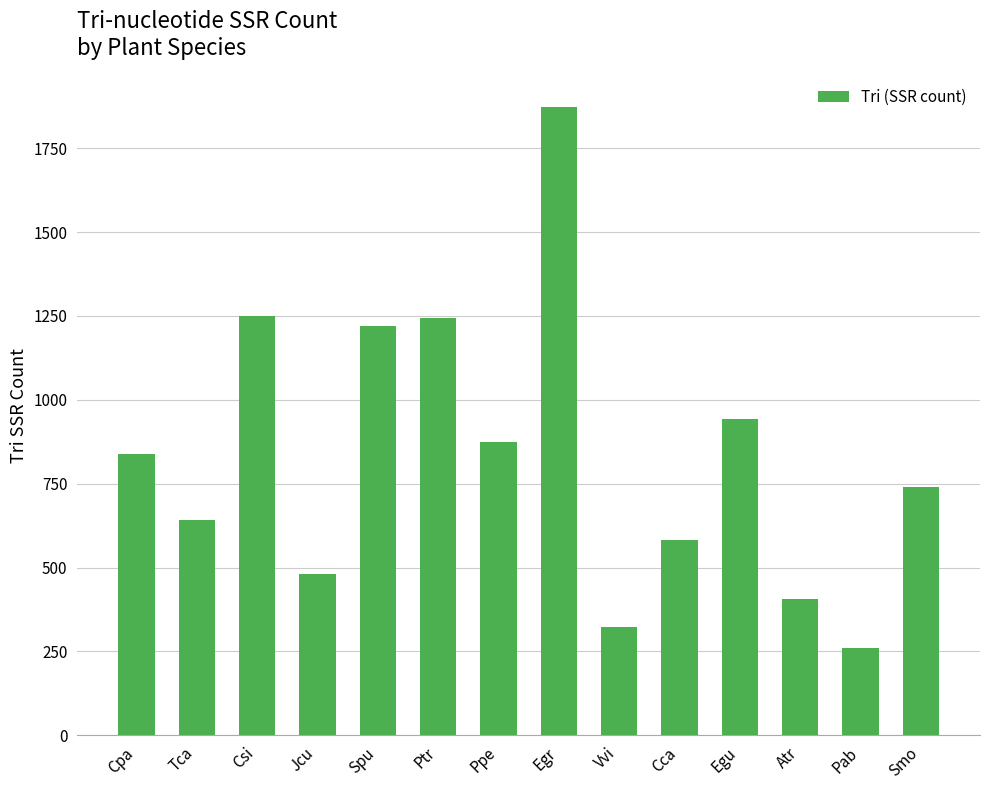

What is the value of the 9th bar from the left?

324